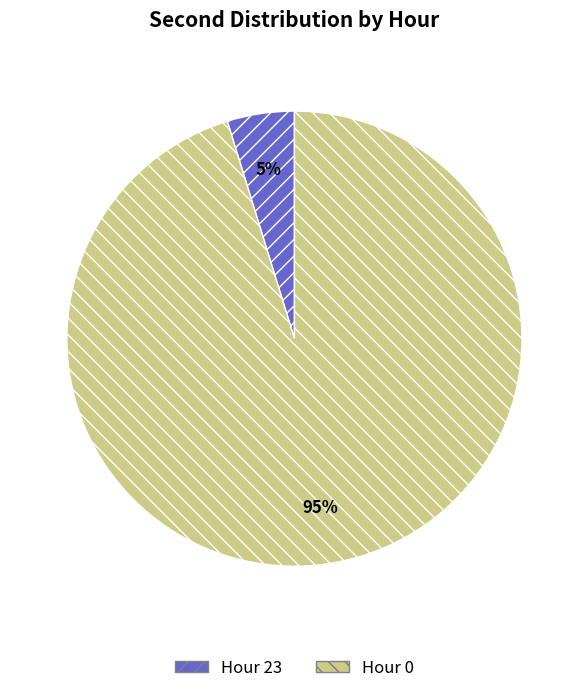

Combined, do Hour 0 and Hour 23 account for over 50%?

Yes